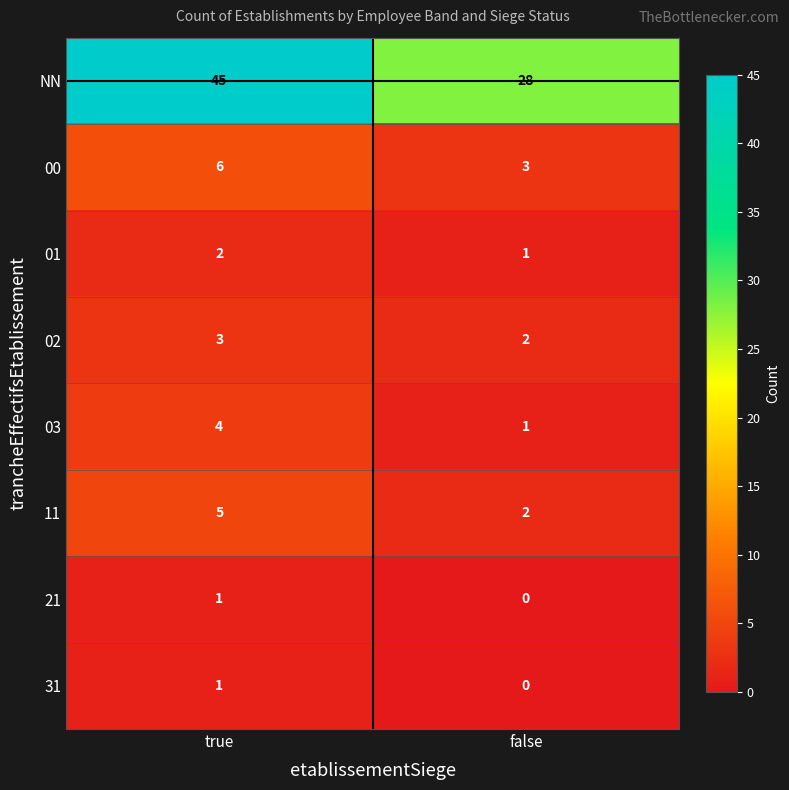

Is the value of 00 at false greater than the value of 21 at true?

Yes